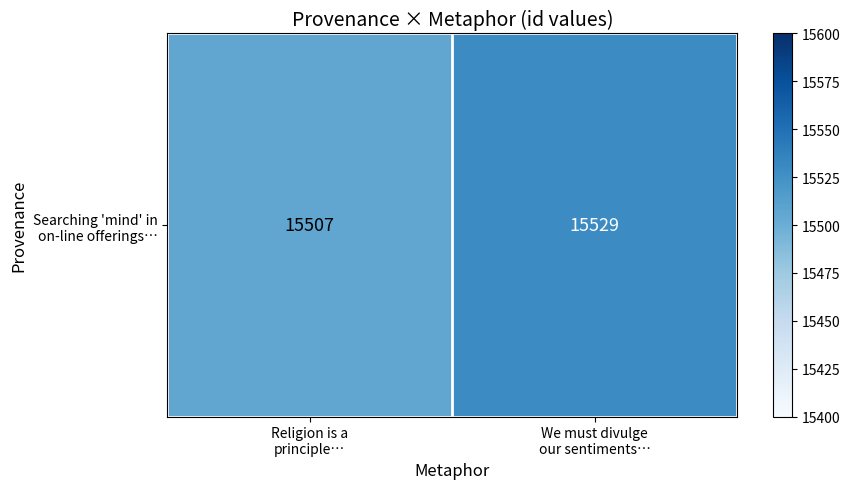

Rank the categories by value from lowest to highest.

Religion is a
principle…, We must divulge
our sentiments…